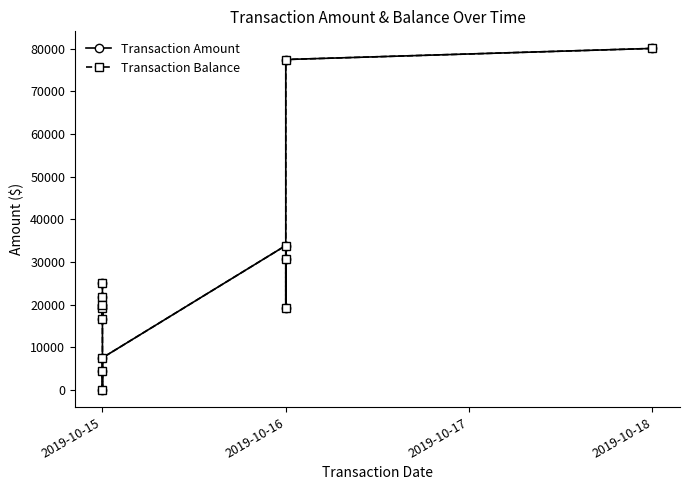

Is it true that Transaction Amount equals -50.0 at 2019-10-15?

True